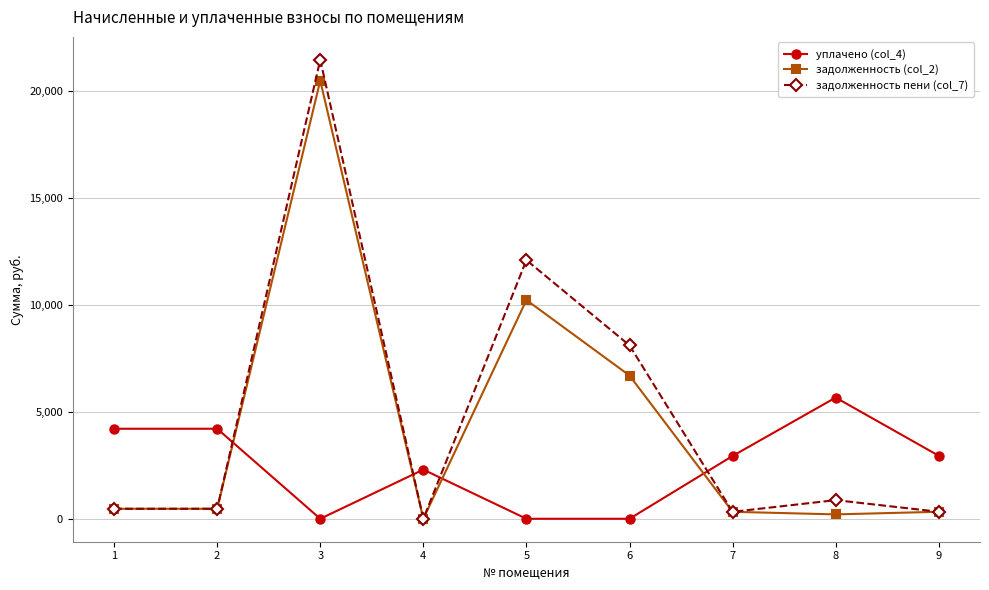

How many distinct data groups are displayed?

3